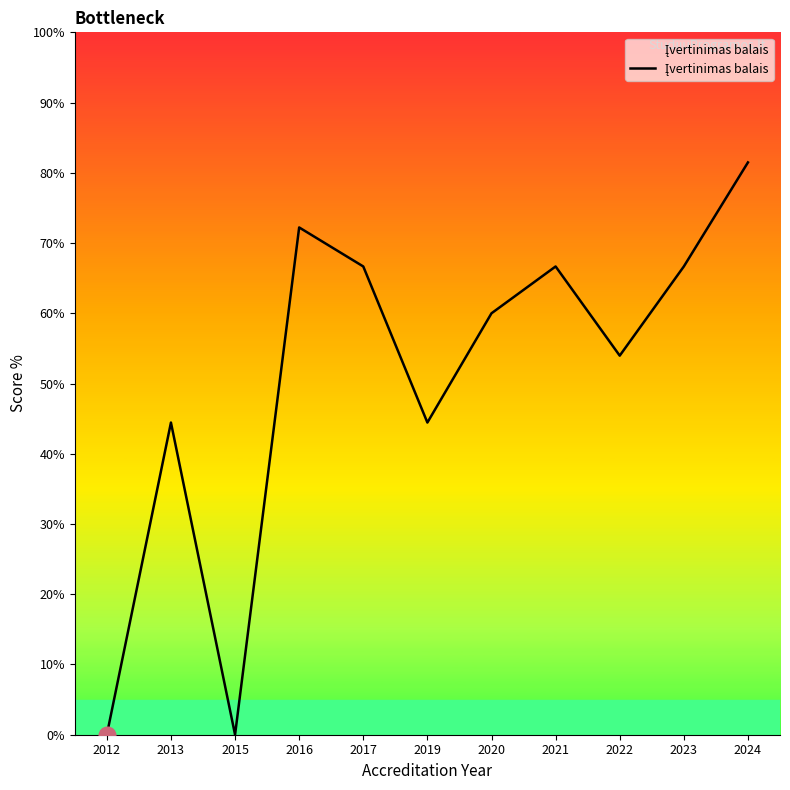

What is the greatest value displayed?

81.5